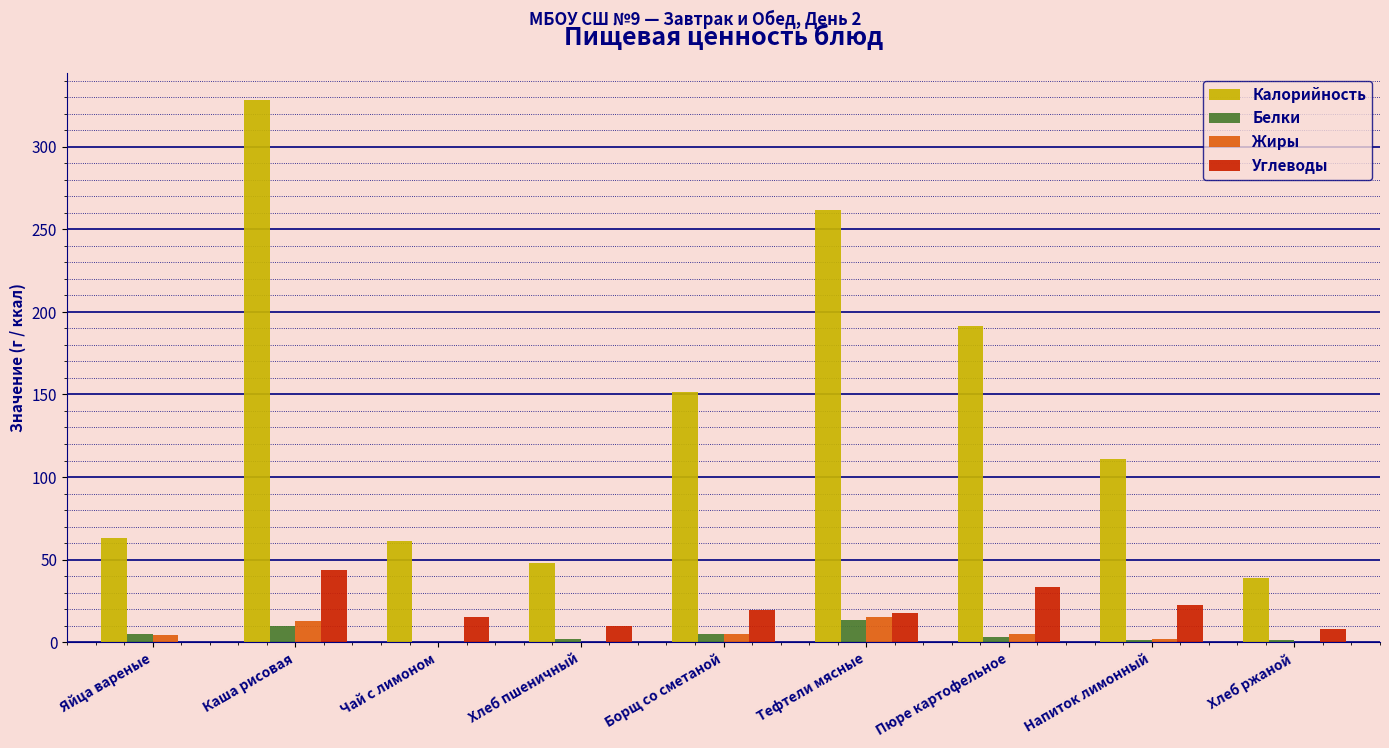

What is the sum of the Углеводы values at Тефтели мясные and Напиток лимонный?

39.8